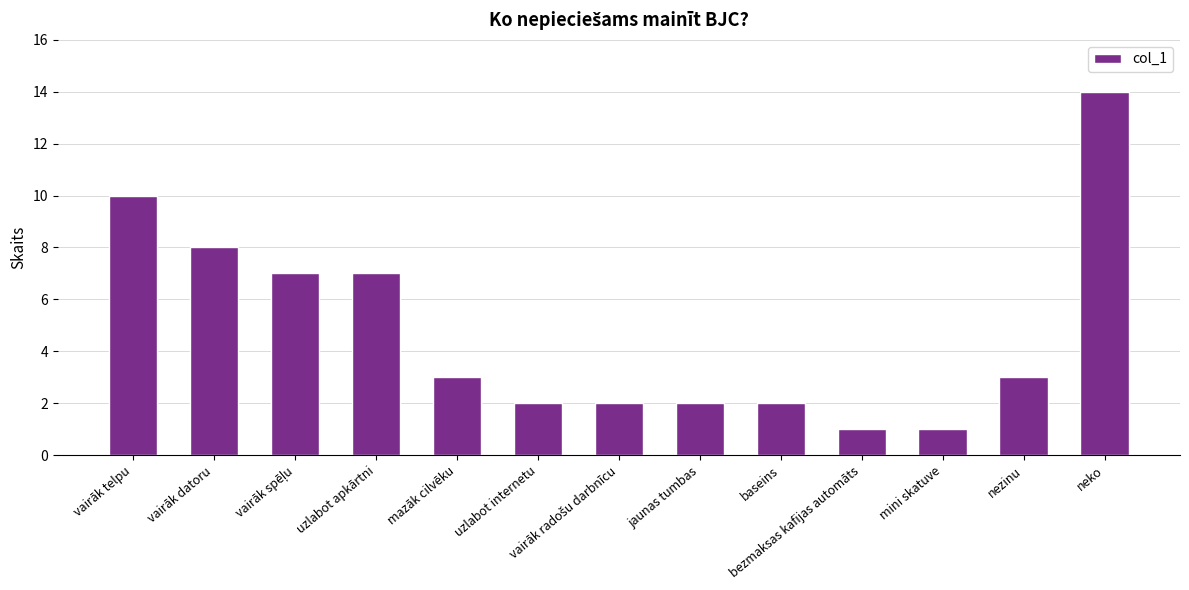

How many data points are less than 3?

6